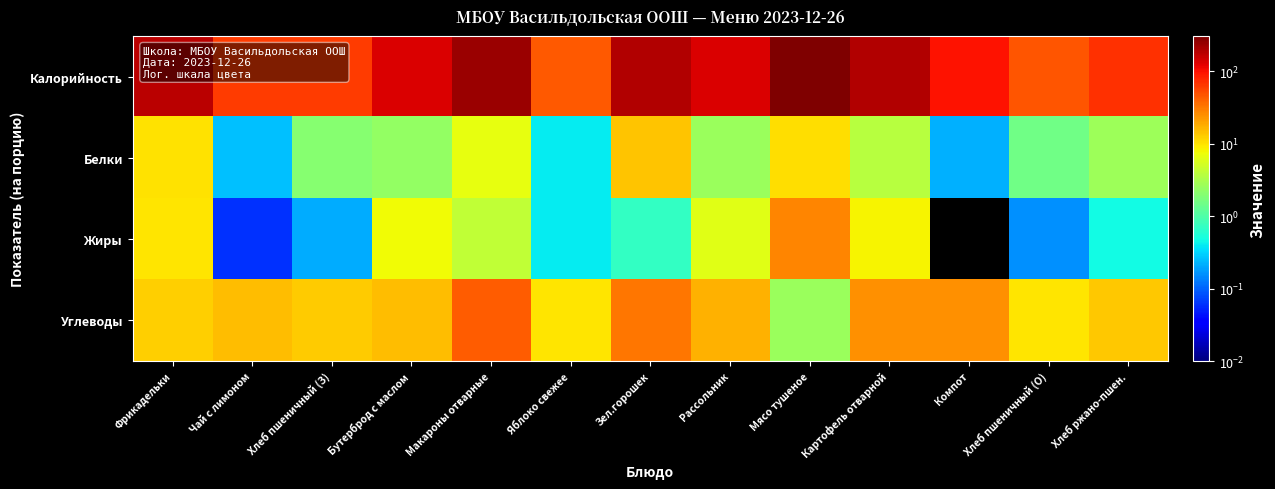

Count the number of data series in this chart.

4